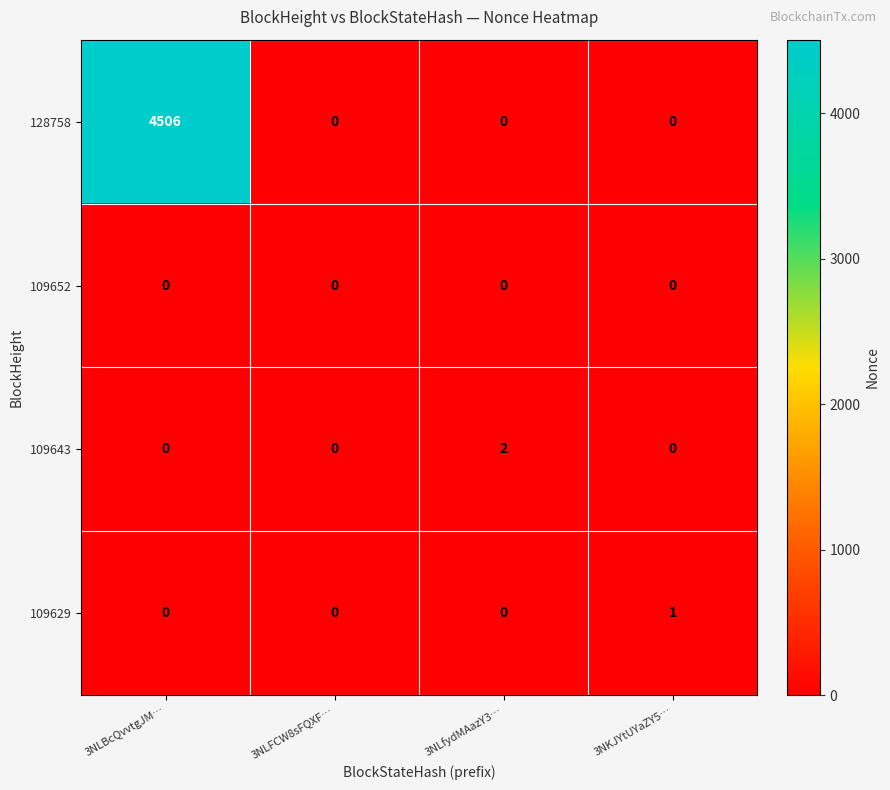

Rank the series by their maximum value, from highest to lowest.

128758, 109643, 109629, 109652